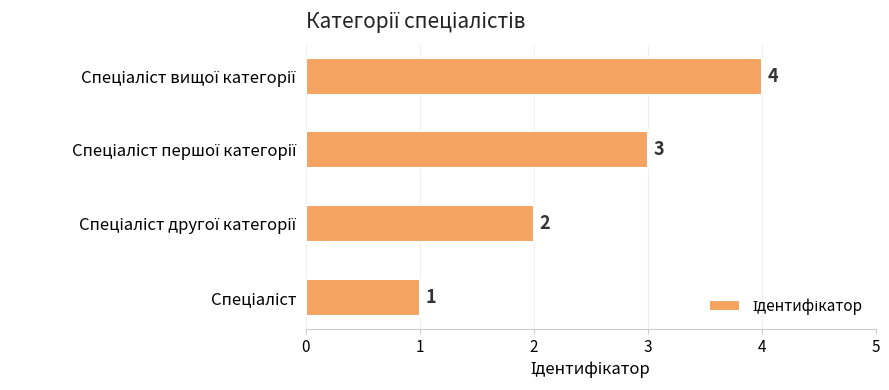

How many distinct data groups are displayed?

1